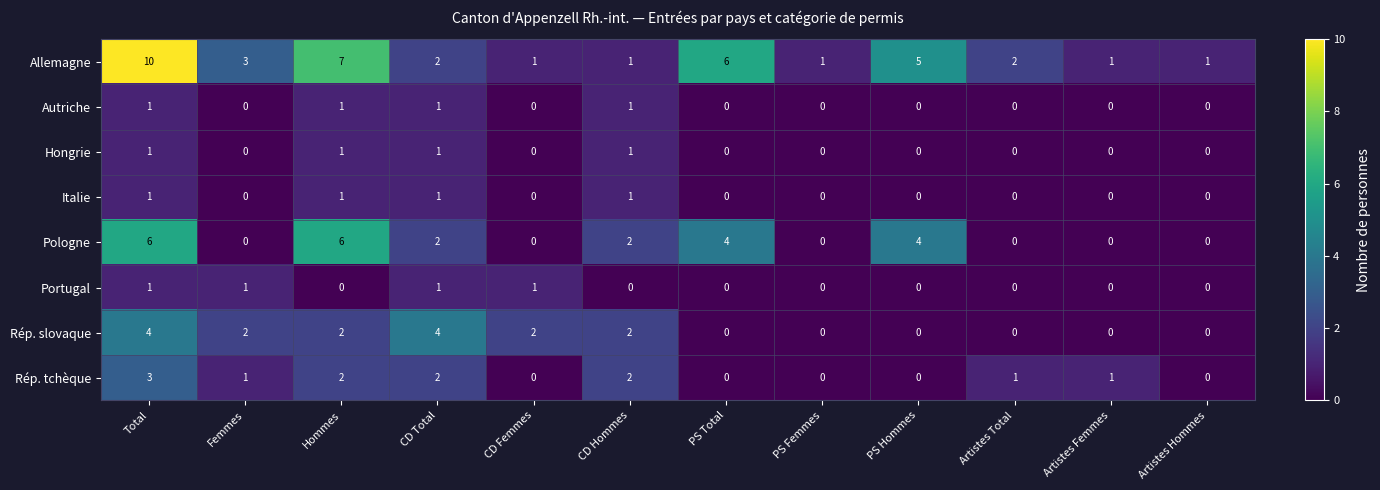

What is the maximum value shown in the chart?

10